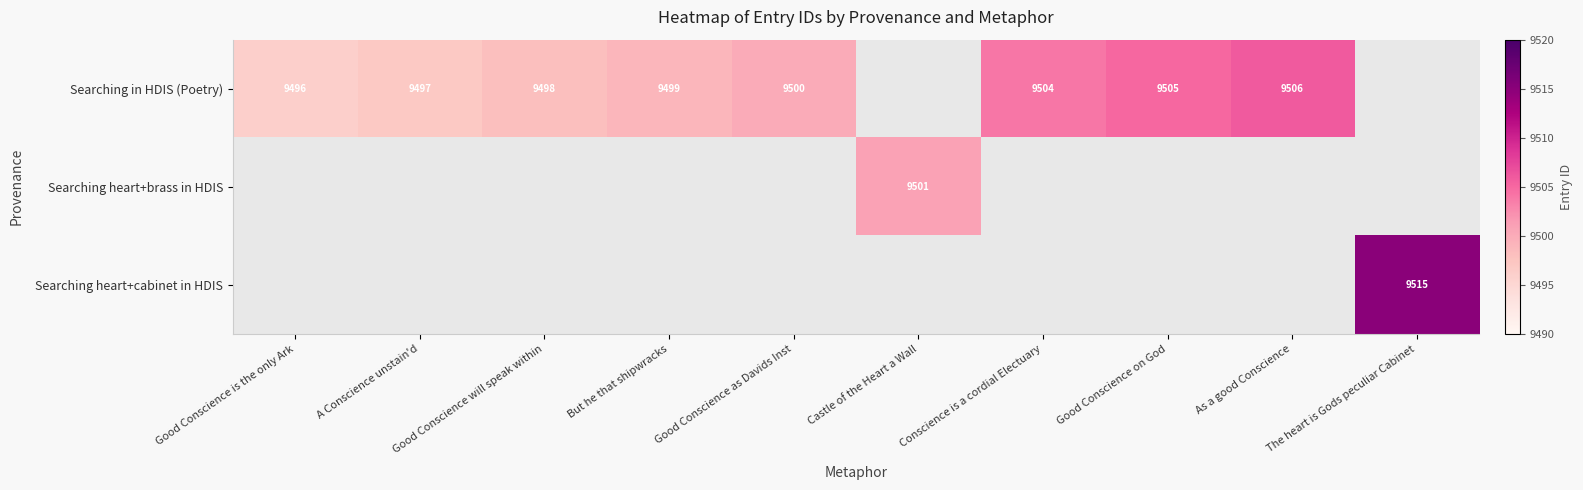

Is it true that Searching in HDIS (Poetry) equals 9504 at Conscience is a cordial Electuary?

True